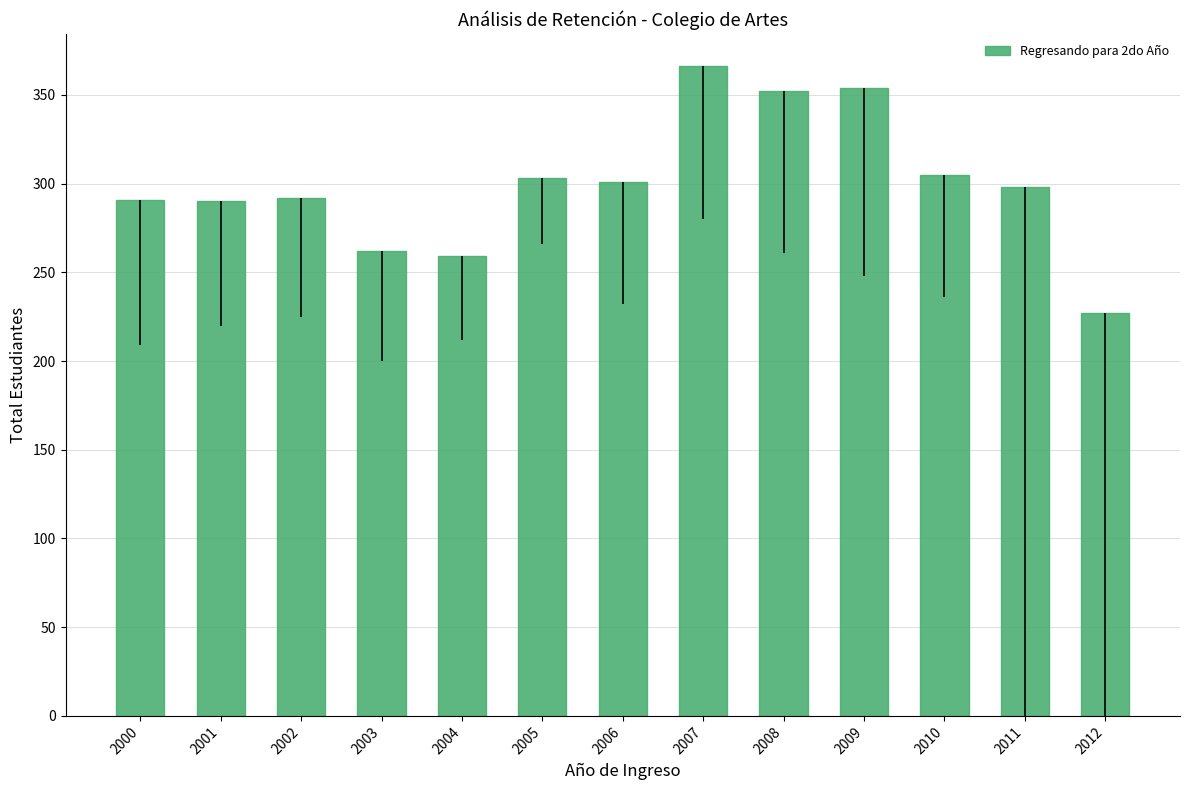

At which label does the data first exceed 298?

2005